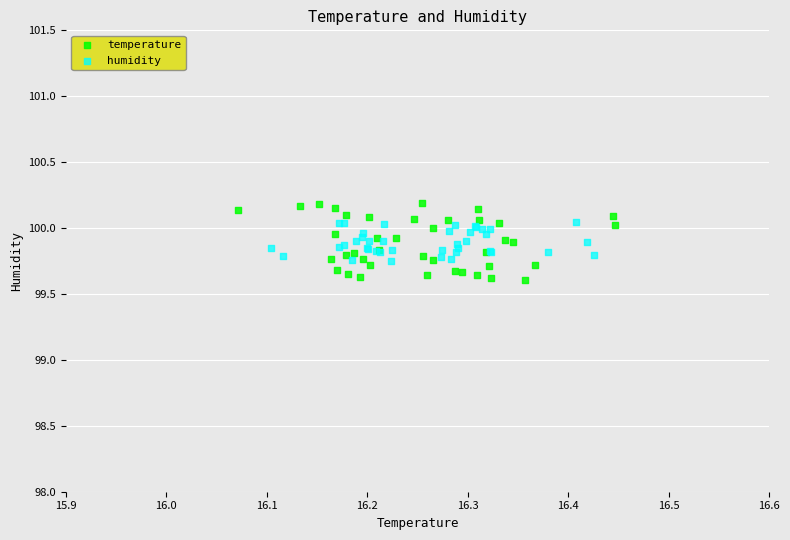

Which series contains the lowest Y value?

temperature